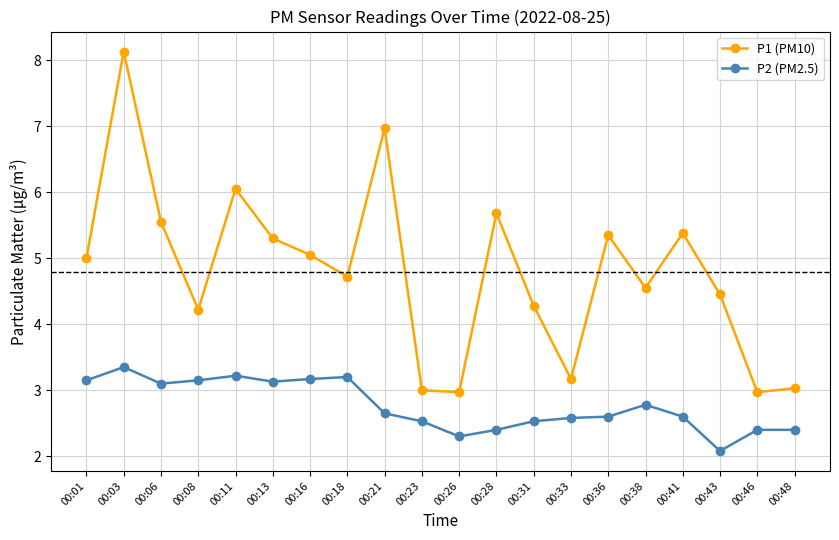

Which series changed the most between 00:03 and 00:23?

P1 (PM10)